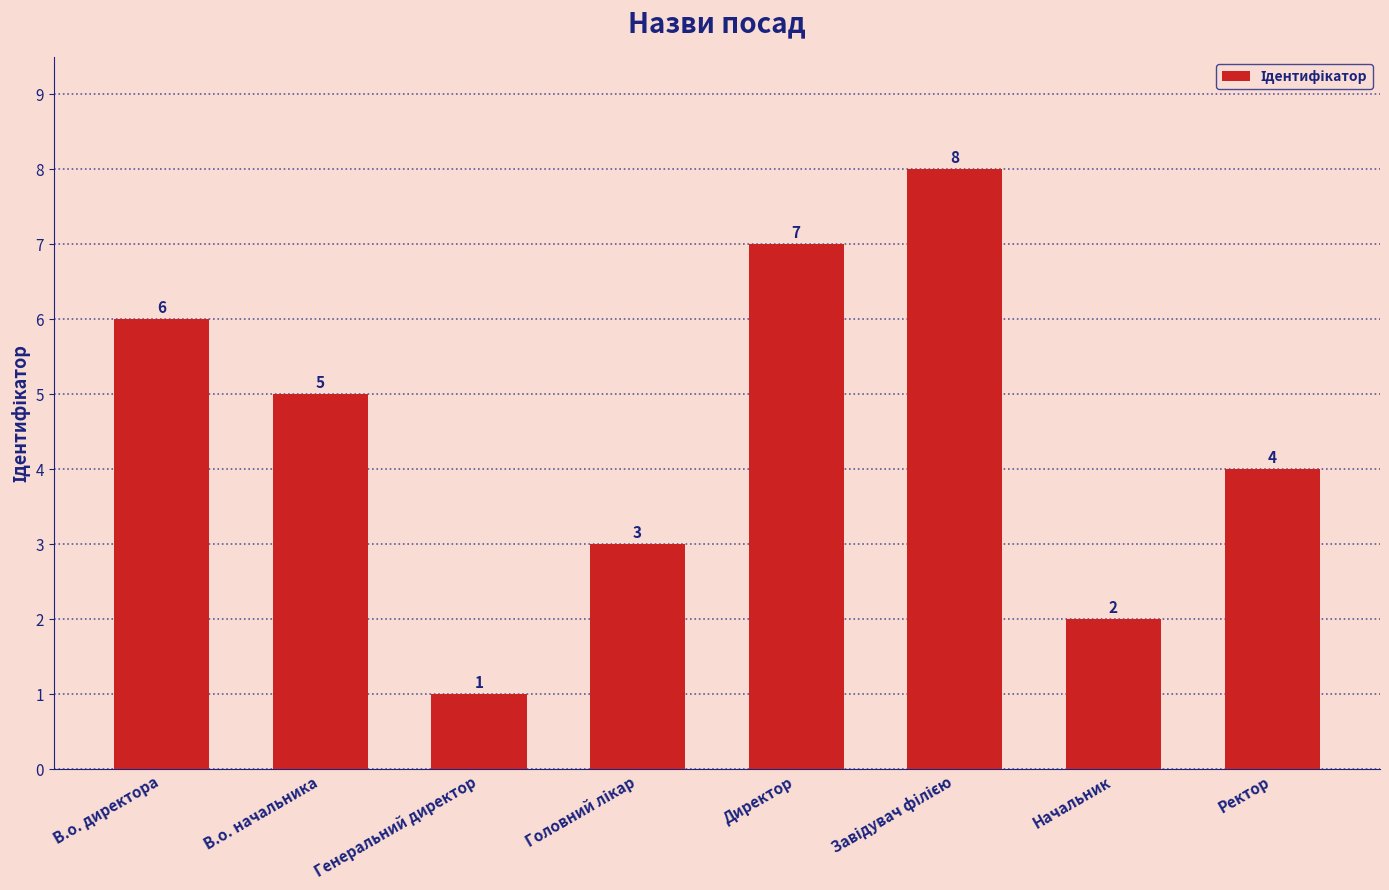

How many categories are shown in the chart?

8